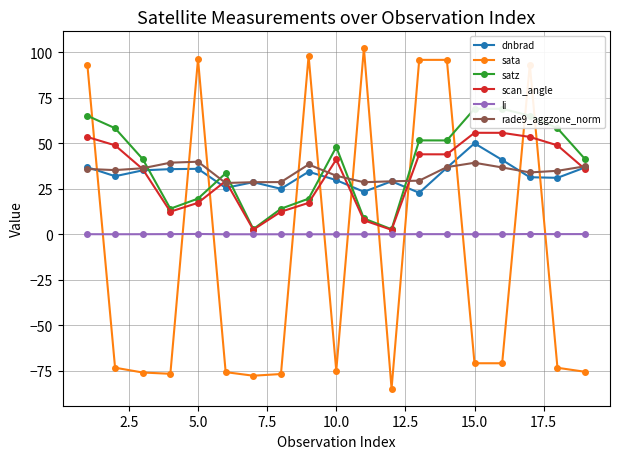

True or false: satz and scan_angle intersect in this chart.

False